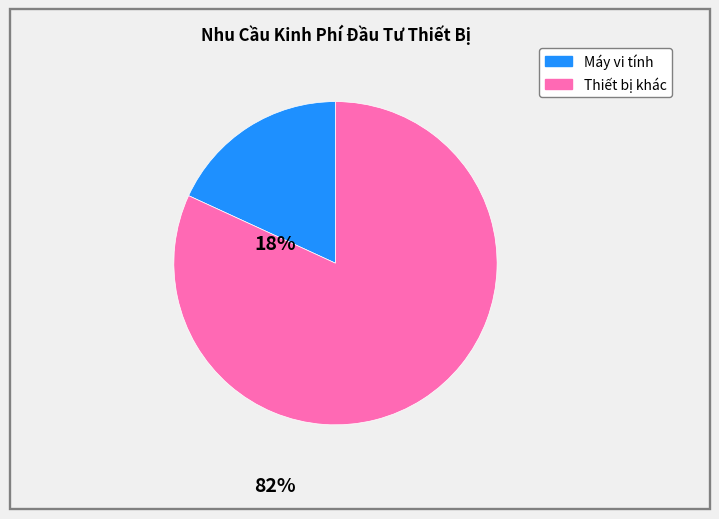

Does any single category account for the majority?

Yes